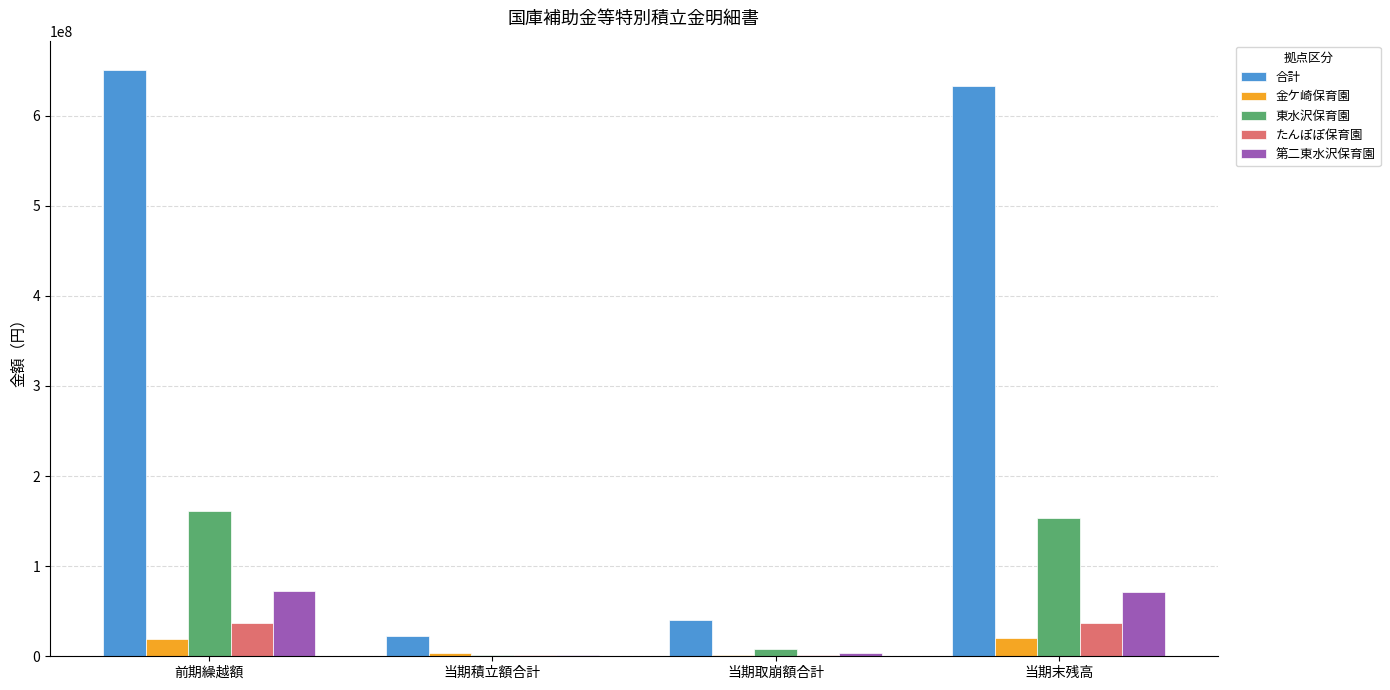

Read the 金ケ崎保育園 value at 当期積立額合計.

3205000